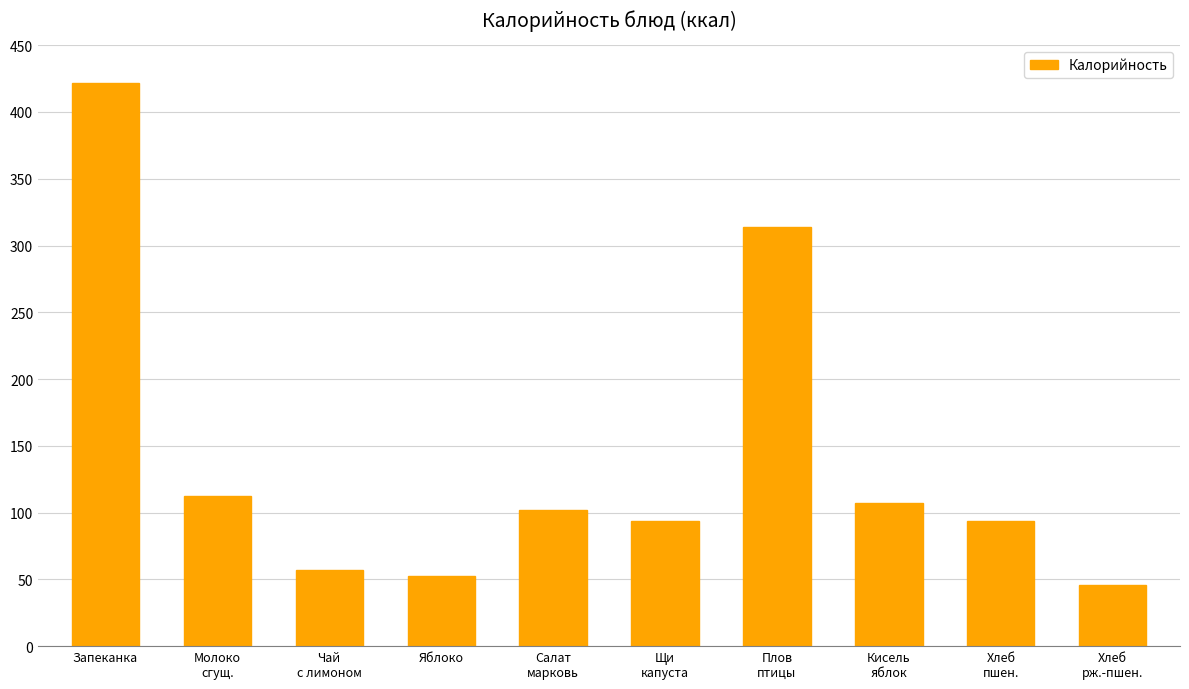

How many data points does each series have?

10